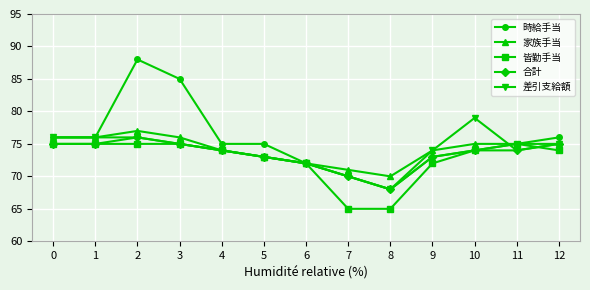

Does the chart have visible grid lines?

Yes